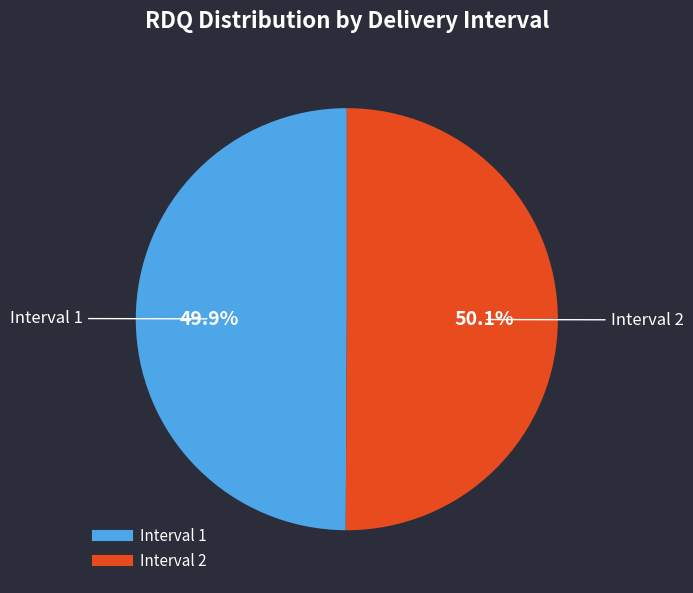

To the nearest percent, what is the average slice percentage?

50%